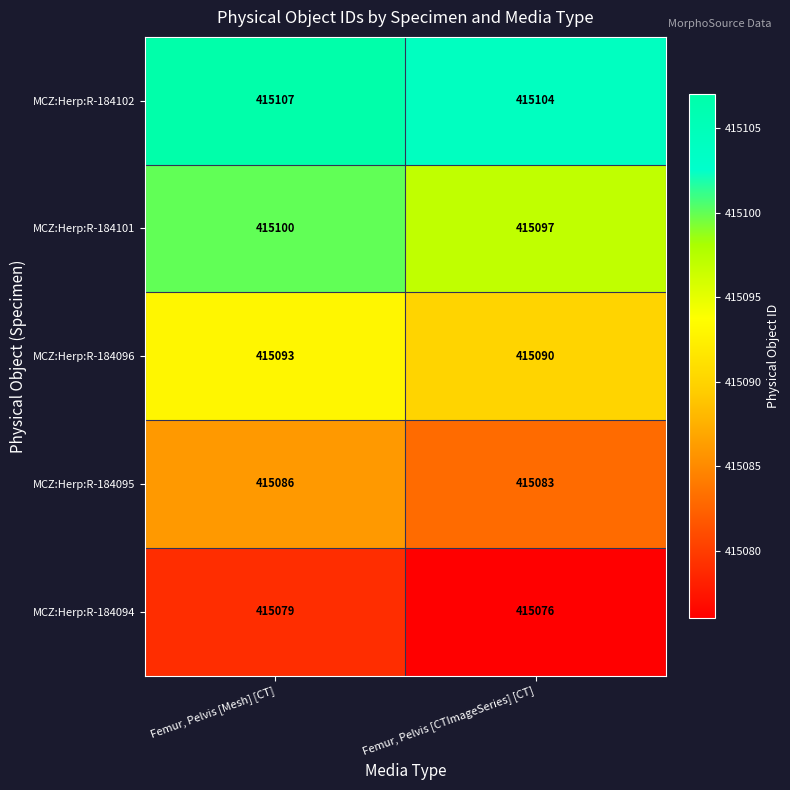

What is the difference between the highest and lowest values at Femur, Pelvis [Mesh] [CT]?

28